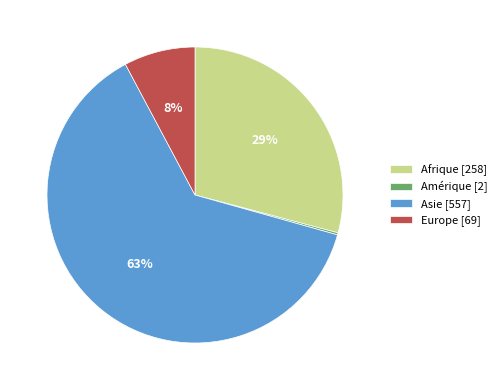

Is it true that Asie is 63% of the pie?

True